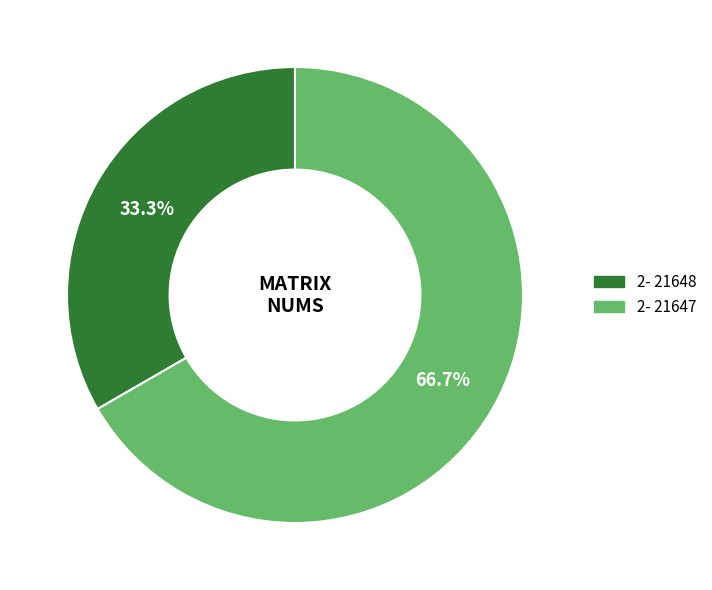

Is it true that 2- 21648 is 33% of the pie?

True